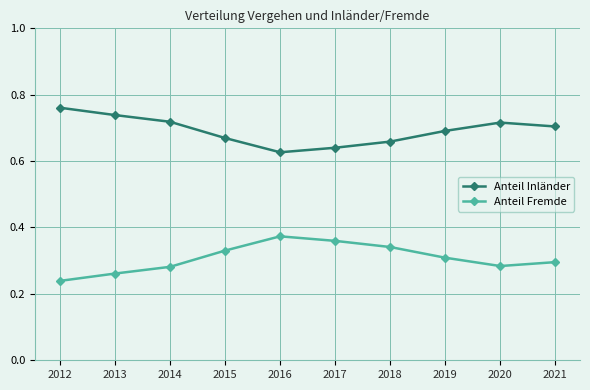

Which series has the largest total across all categories?

Anteil Inländer